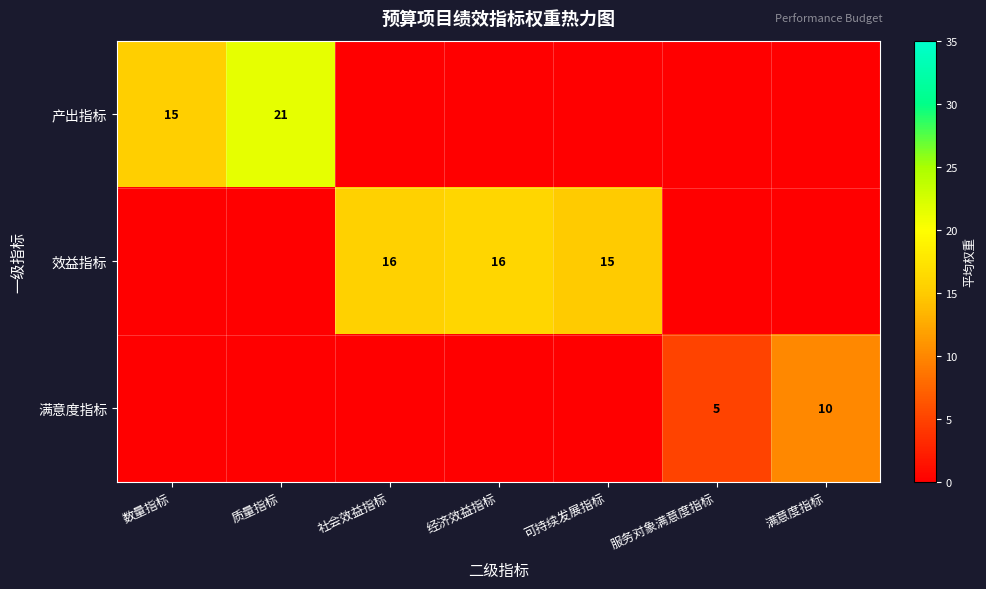

True or false: 产出指标 has a value of 21 at 质量指标.

True